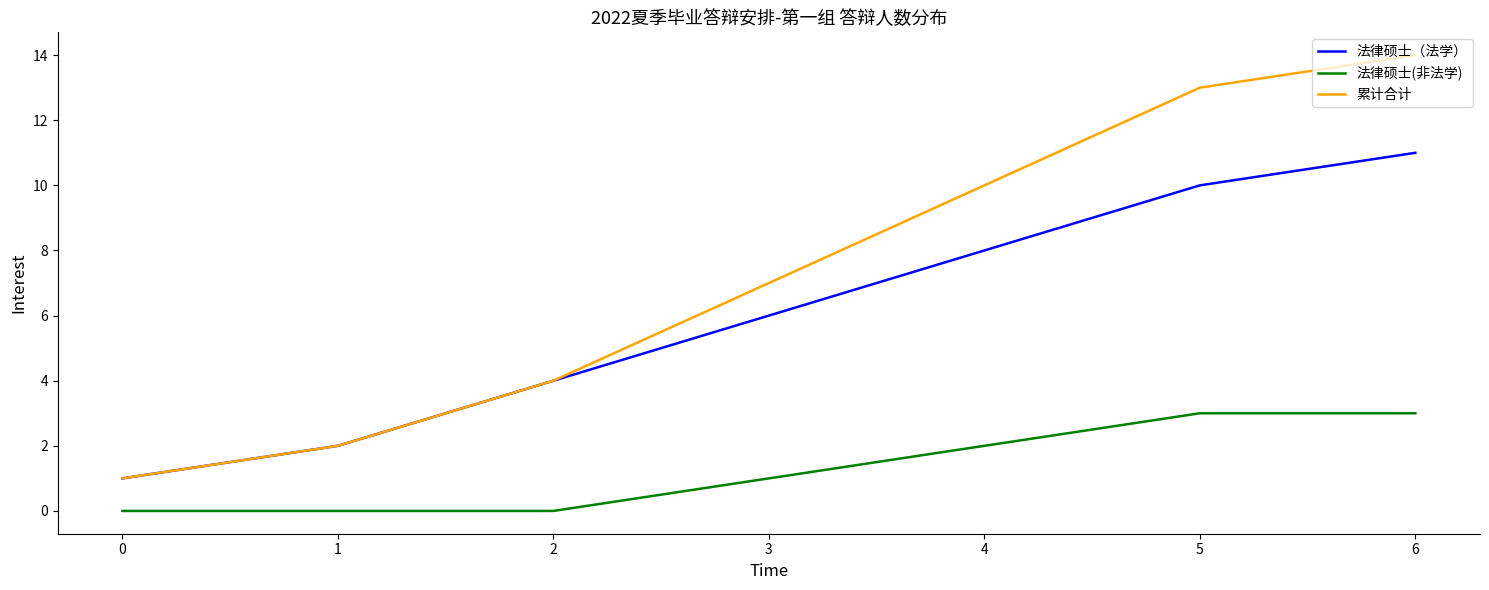

Rank the categories by 累计合计 value from lowest to highest.

0, 1, 2, 3, 4, 5, 6